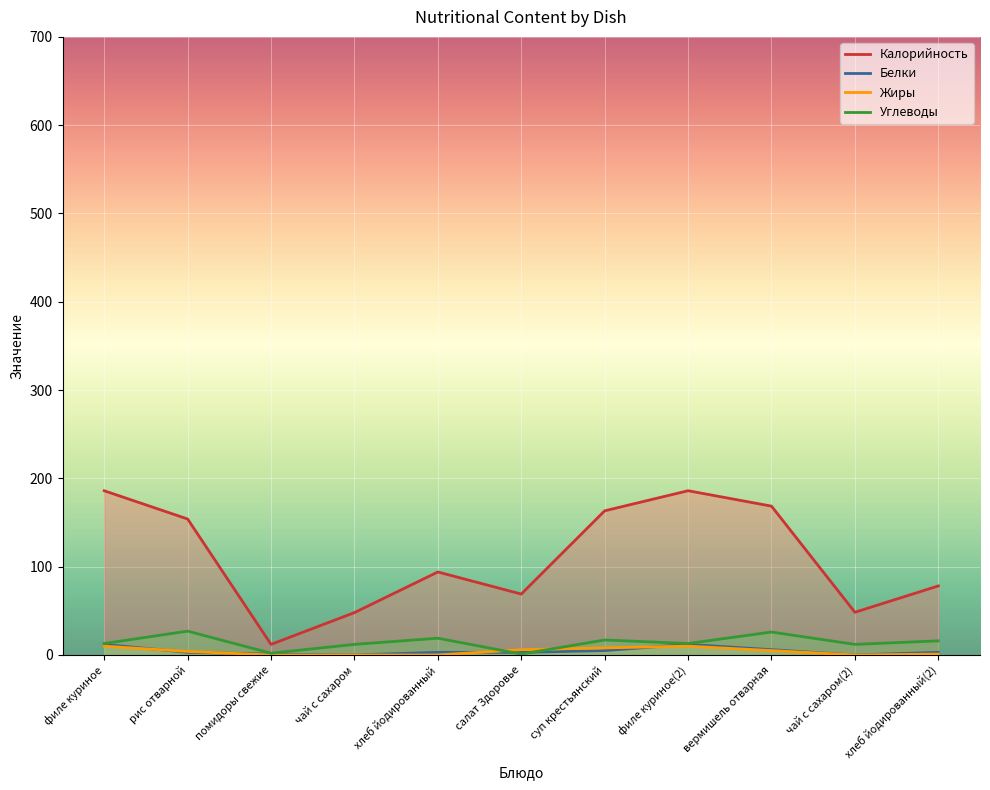

How many categories are shown in the chart?

11